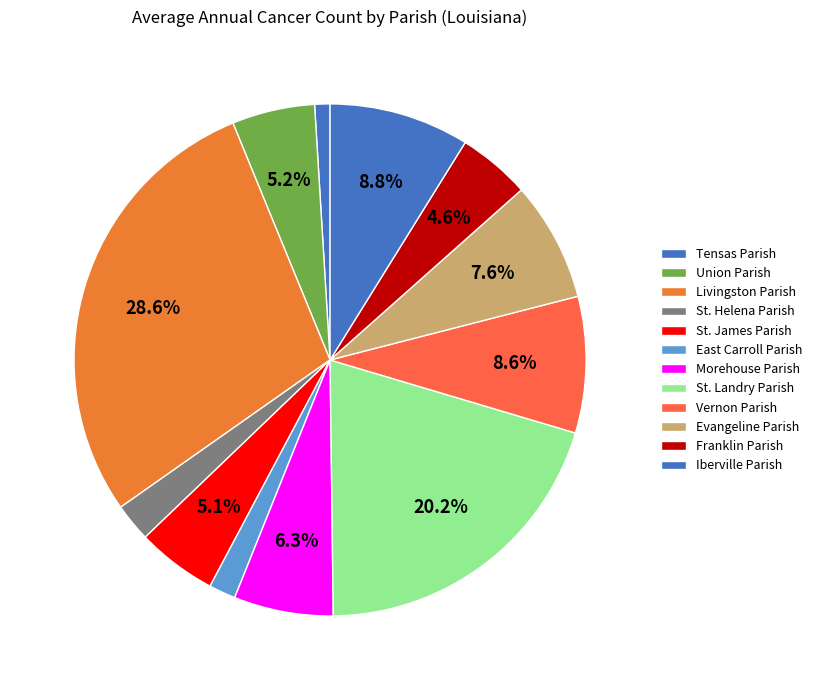

What is the total percentage of Tensas Parish and Vernon Parish?

9.6%